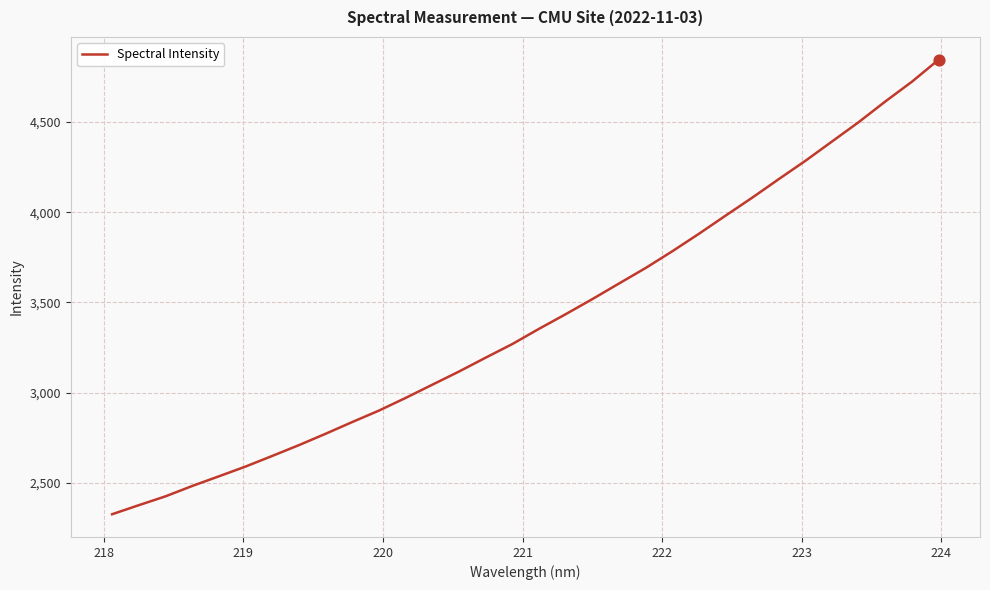

What is the minimum value shown in the chart?

2325.6